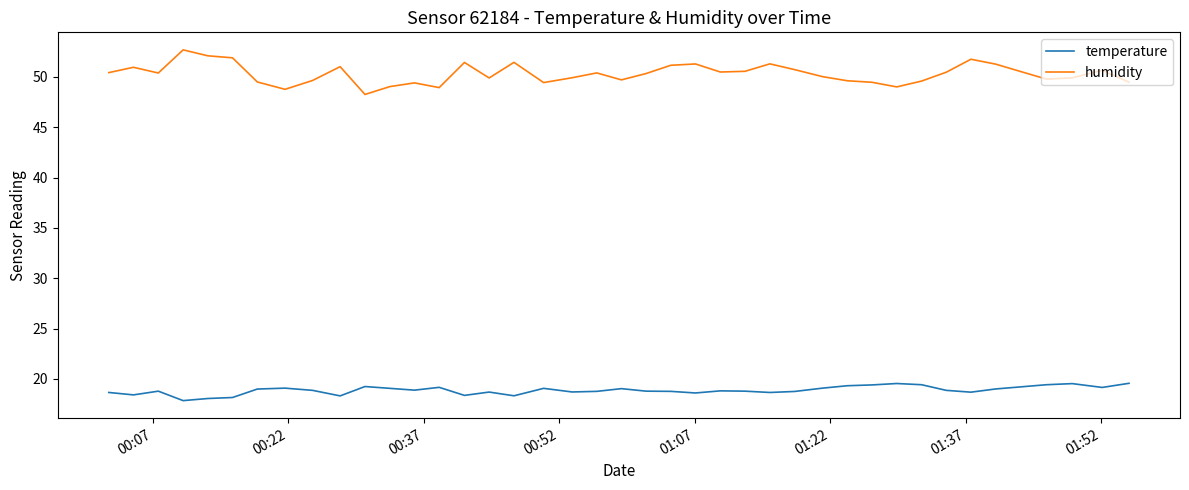

Which series has the largest range (max minus min)?

humidity